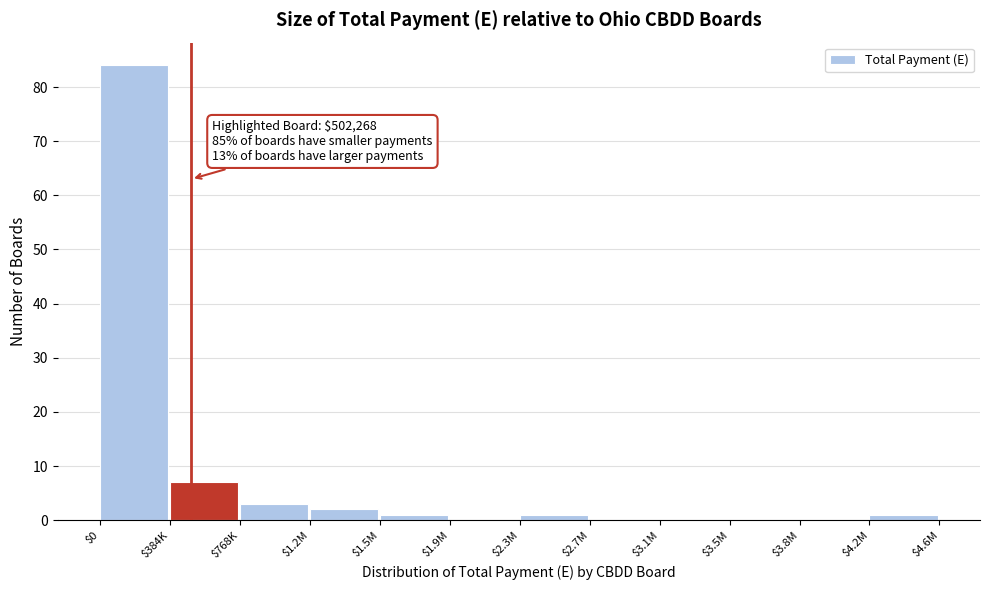

The chart shows a value of 0 at $3.1M. True or false?

True